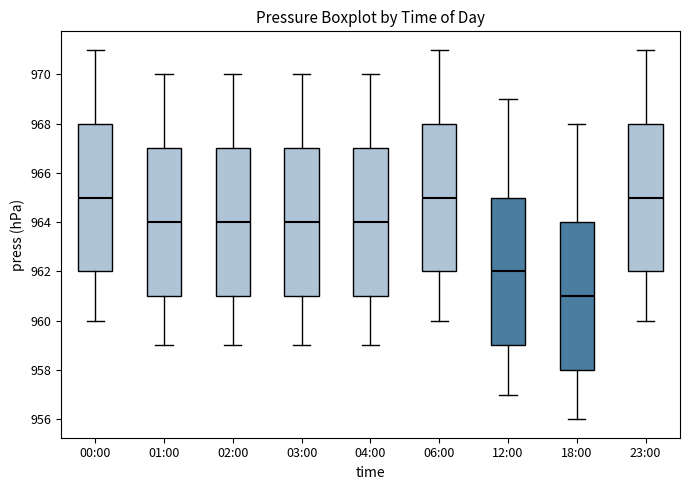

Where does the lower whisker of the box for 01:00 end on the y-axis? The values are not printed on the chart, so give them approximately, as read against the axis.

959